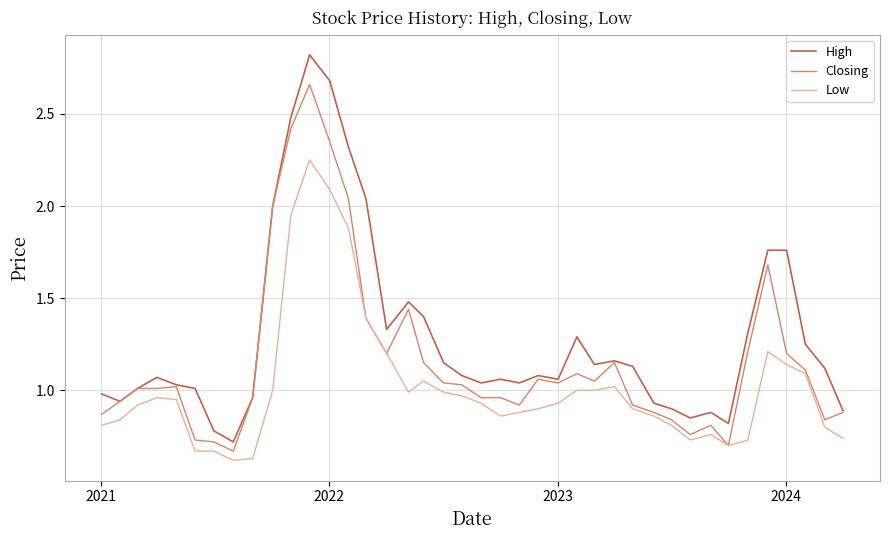

Which series has the widest spread of values?

High